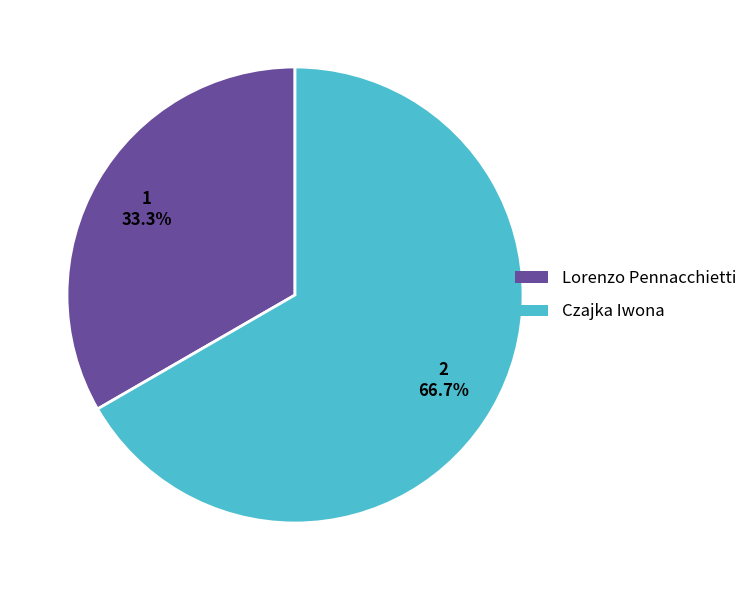

Count the number of slices in the pie.

2